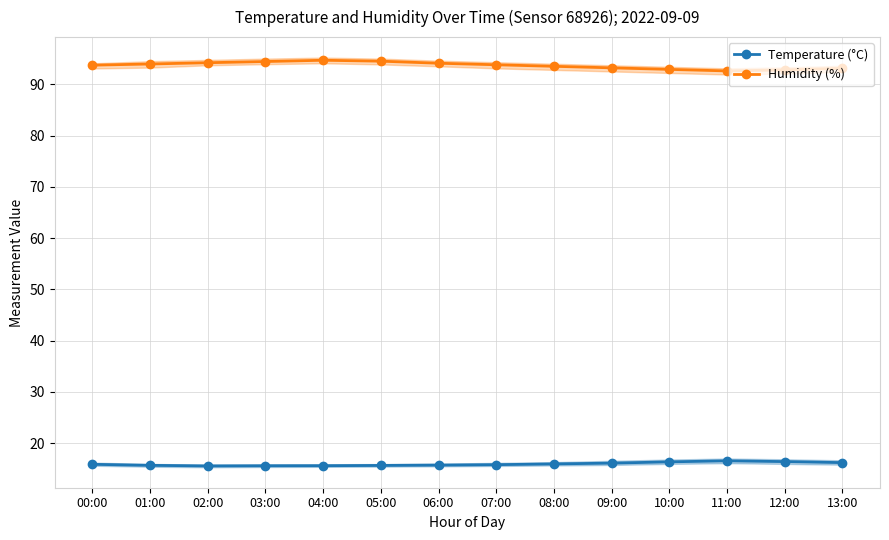

At how many categories does at least one series exceed 49?

14